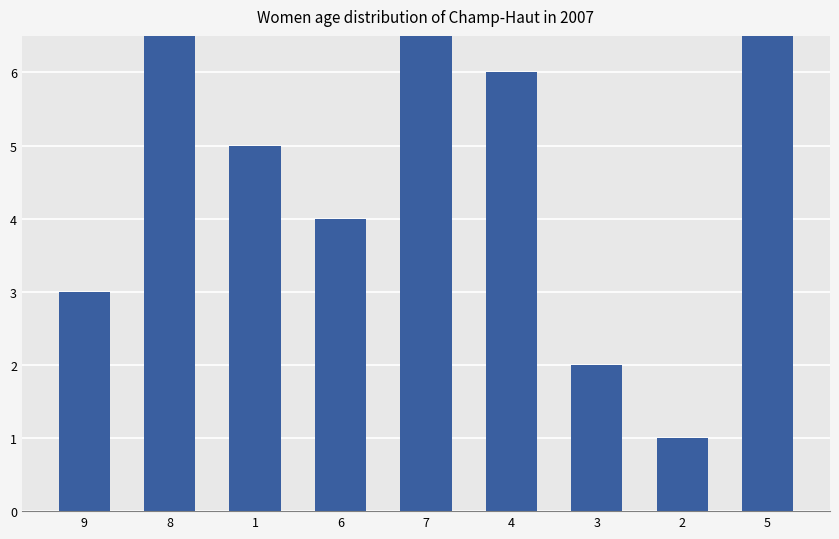

The chart shows a value of 6 at 6. True or false?

False